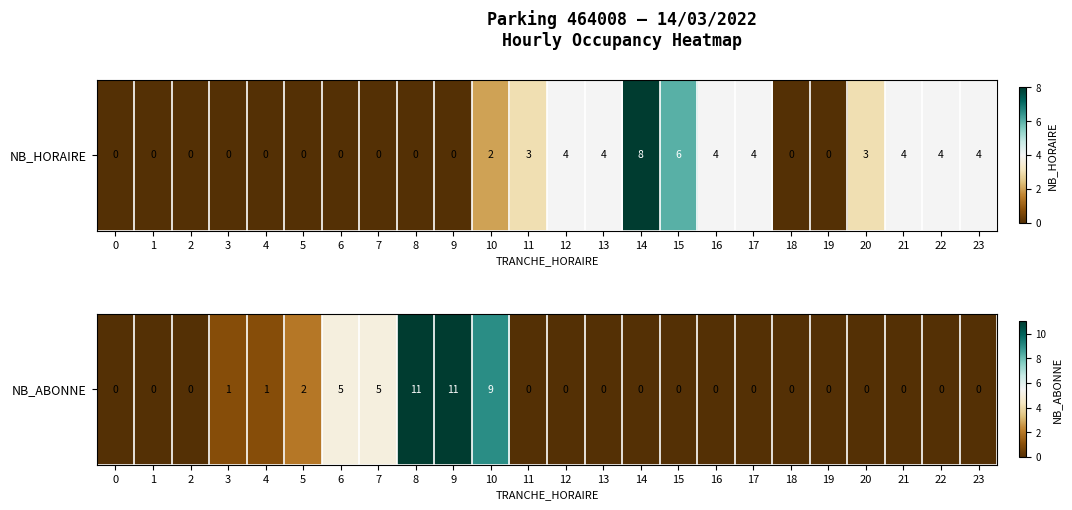

Approximately how many times larger is the value at 3 compared to 8?

0.1